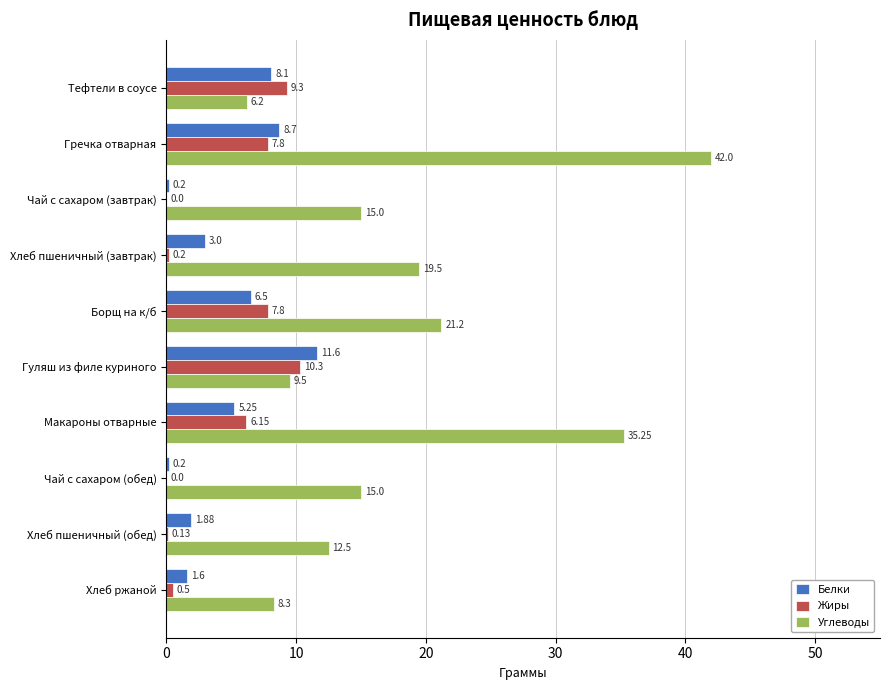

What is the maximum value for Углеводы?

42.0